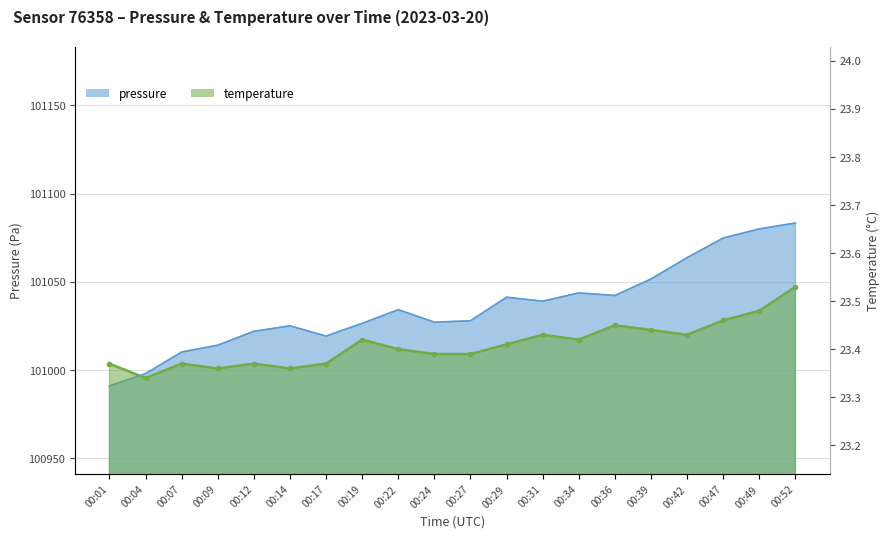

Which label corresponds to the smallest value in the chart?

00:04